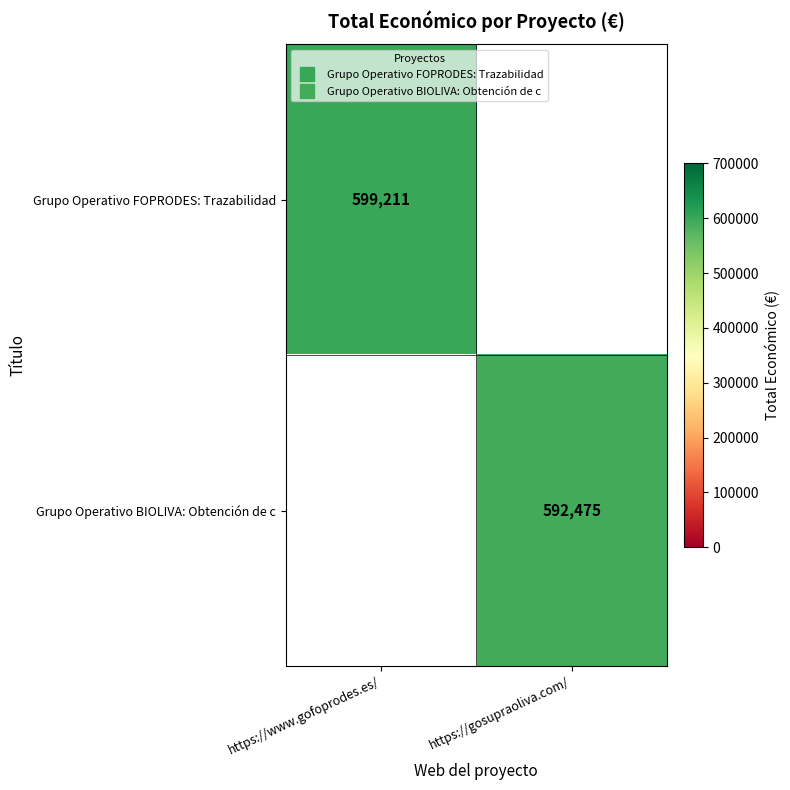

At which category does the chart reach its minimum across all series?

https://gosupraoliva.com/